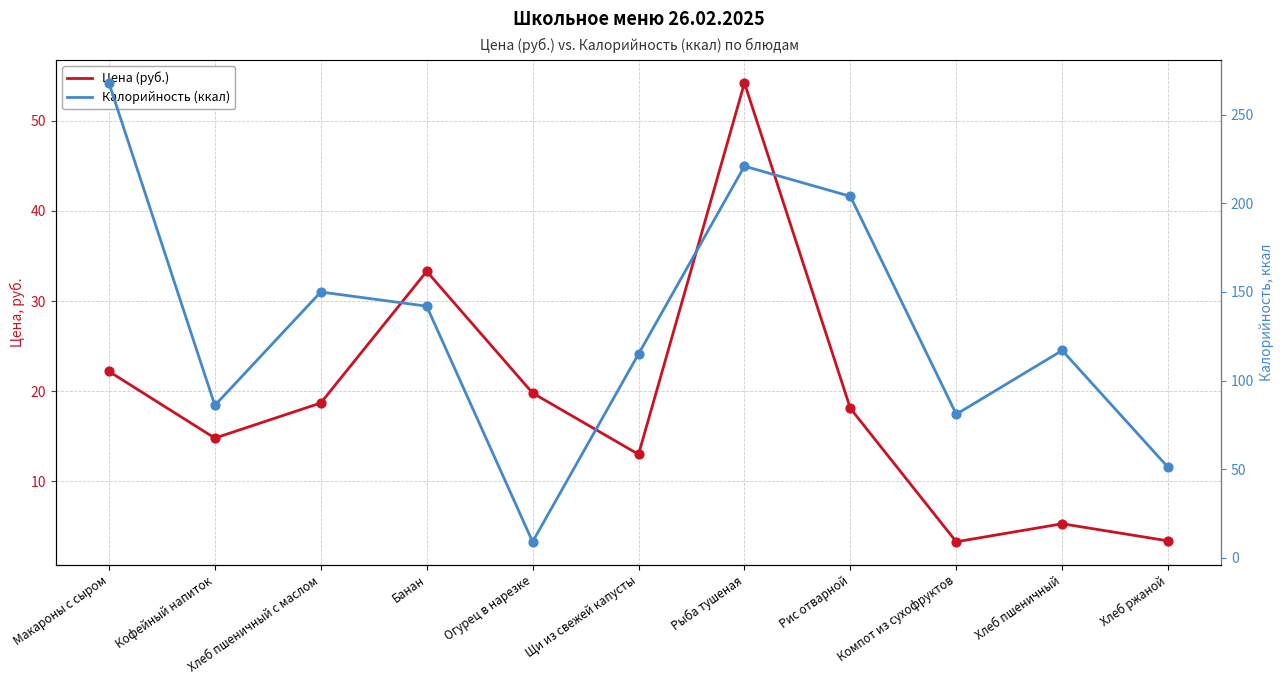

At how many categories does at least one series exceed 192?

3